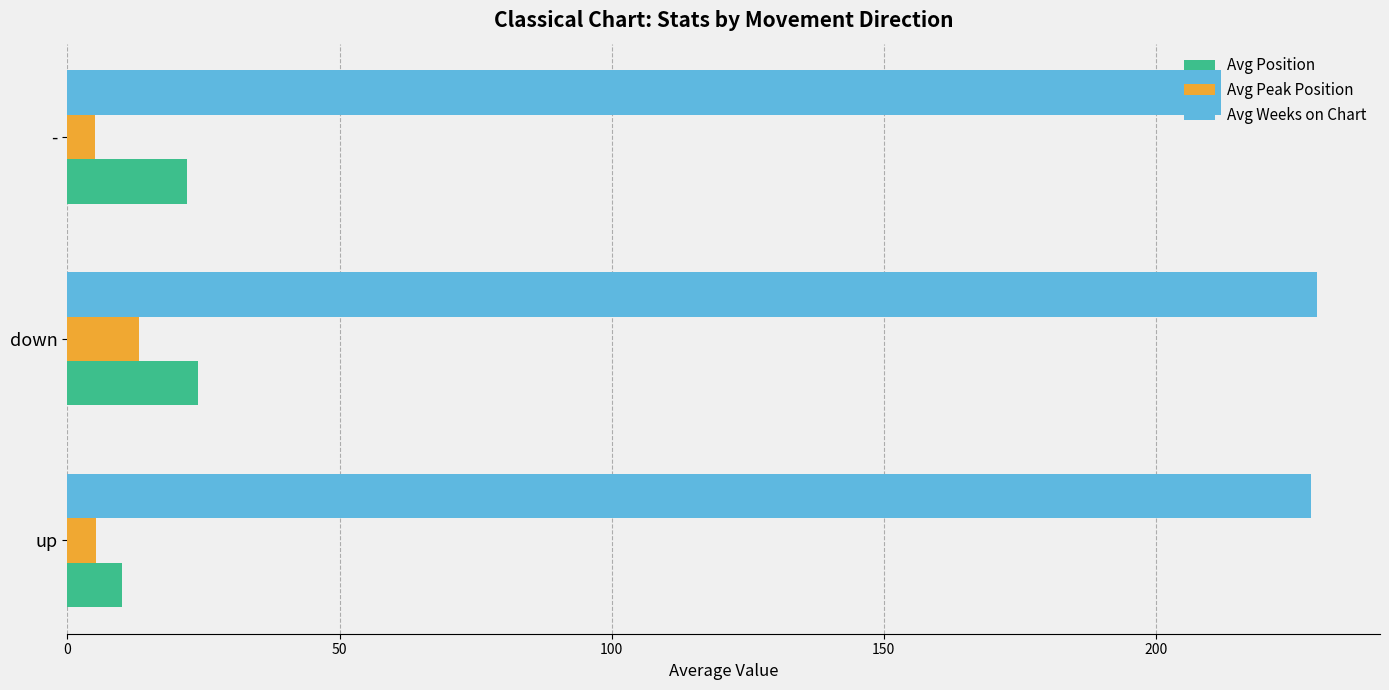

What is the sum of the Avg Position values at down and -?

46.0